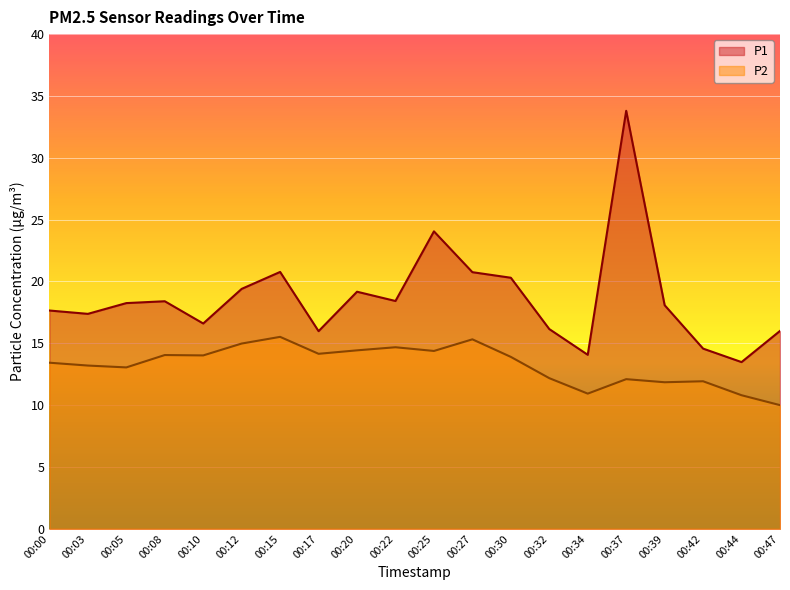

What is the total value across all series at 00:17?

30.1